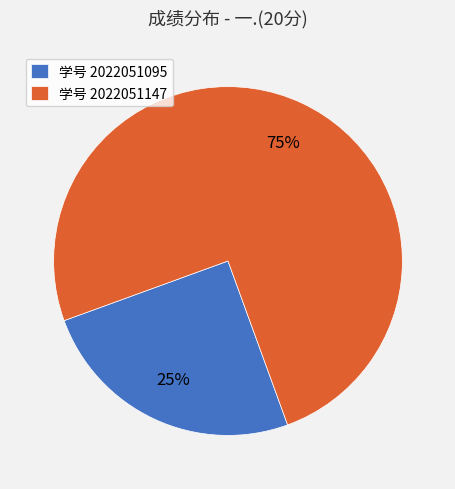

Rank the categories by value from highest to lowest.

学号 2022051147, 学号 2022051095